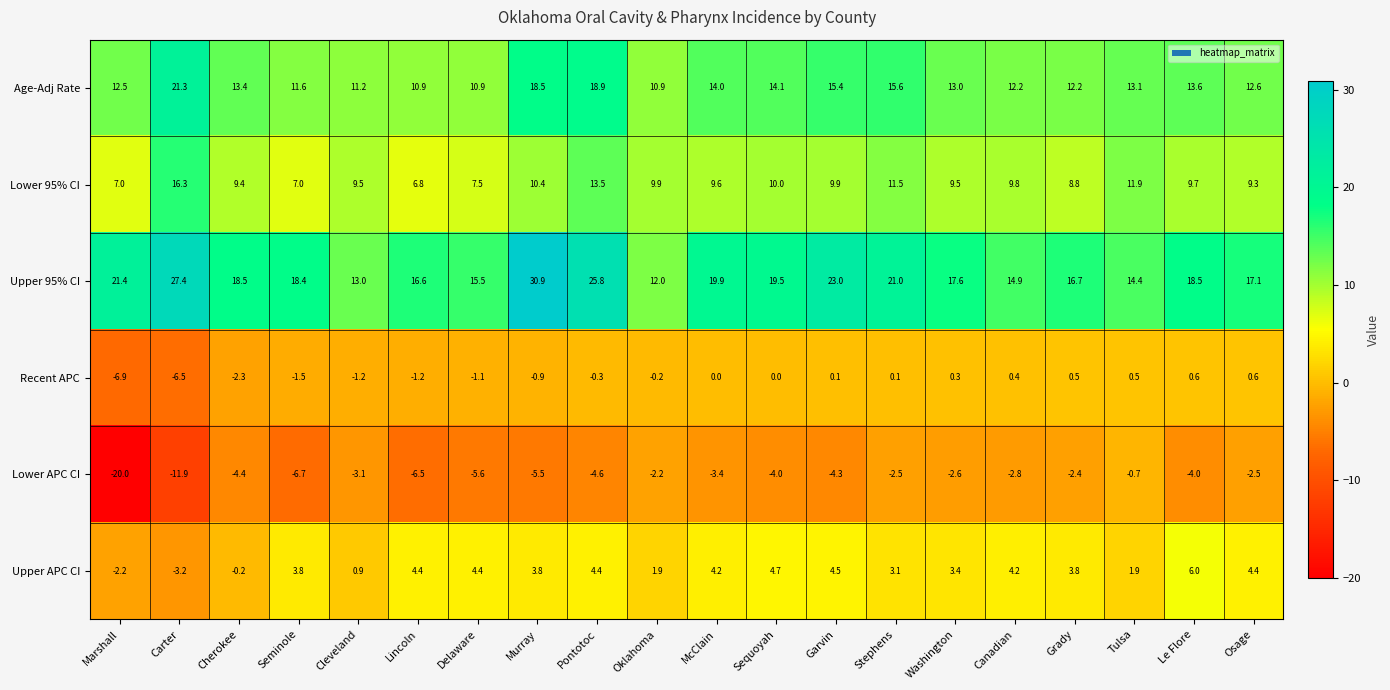

What is the difference between the highest and lowest values at Washington?

20.2